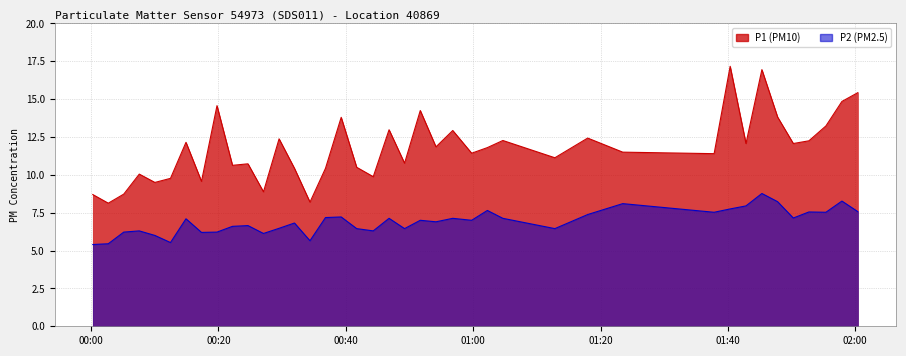

What is the difference between the highest and lowest values at 2023-04-01T01:04:40?

5.1